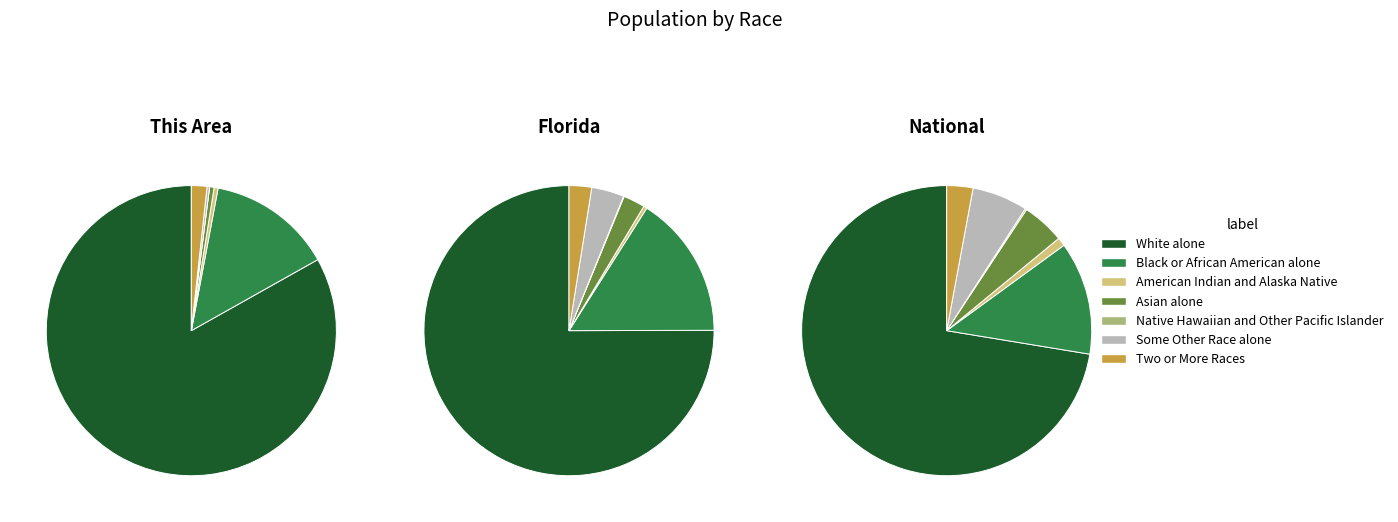

What percentage is the Some Other Race alone slice, to the nearest percent?

4%